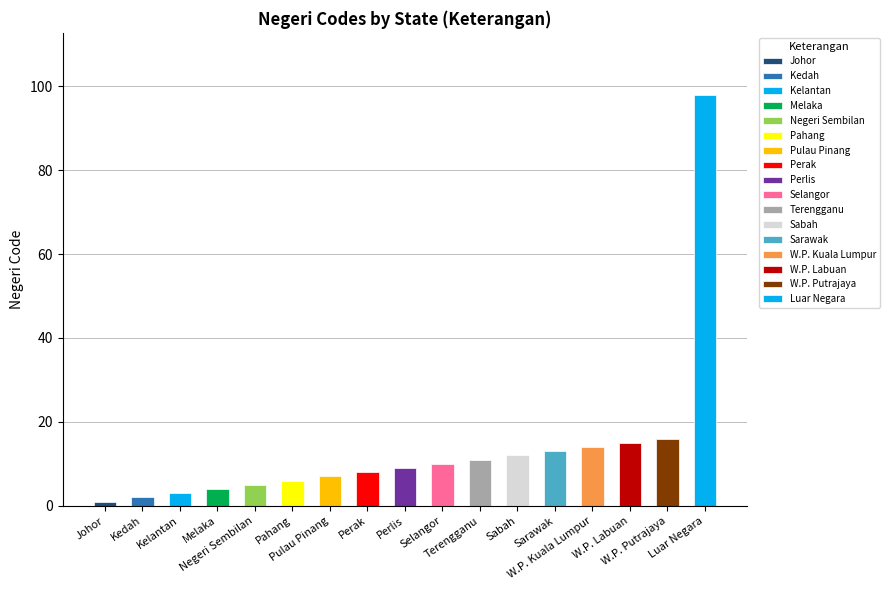

What is the sum of the values at Johor and Pulau Pinang?

8